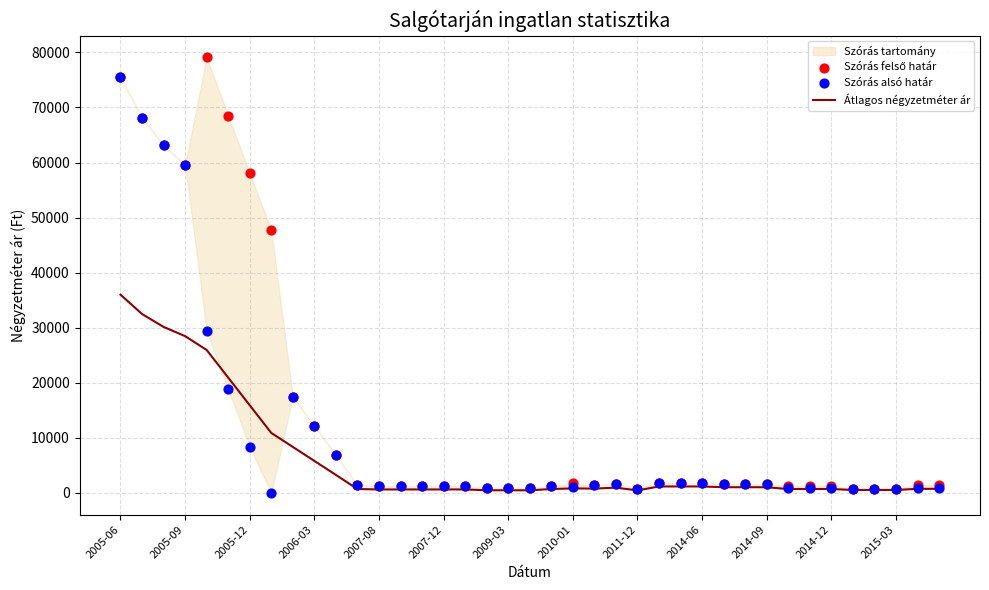

Which series has the largest Y range (max minus min)?

Szórás felső határ